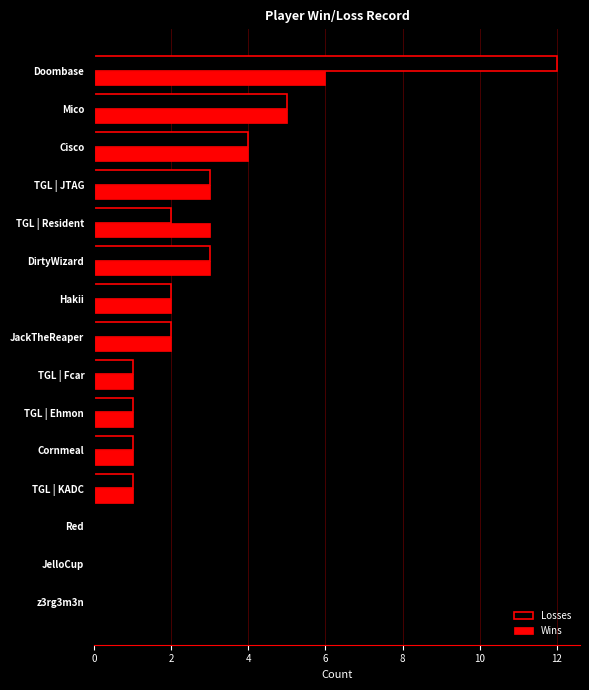

At which category is the sum across all series the highest?

Doombase